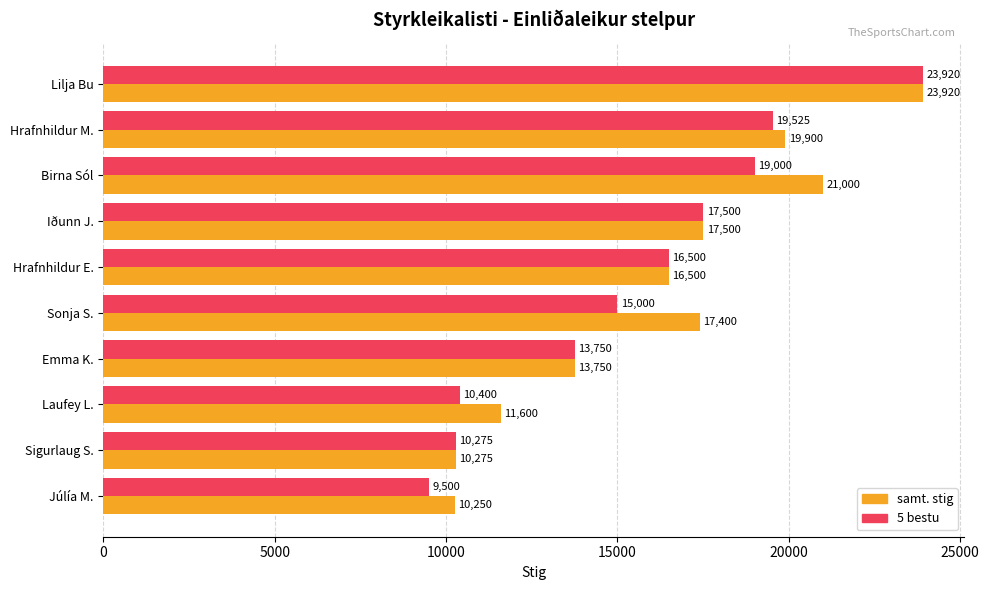

What are all the series names shown in the legend?

samt. stig, 5 bestu